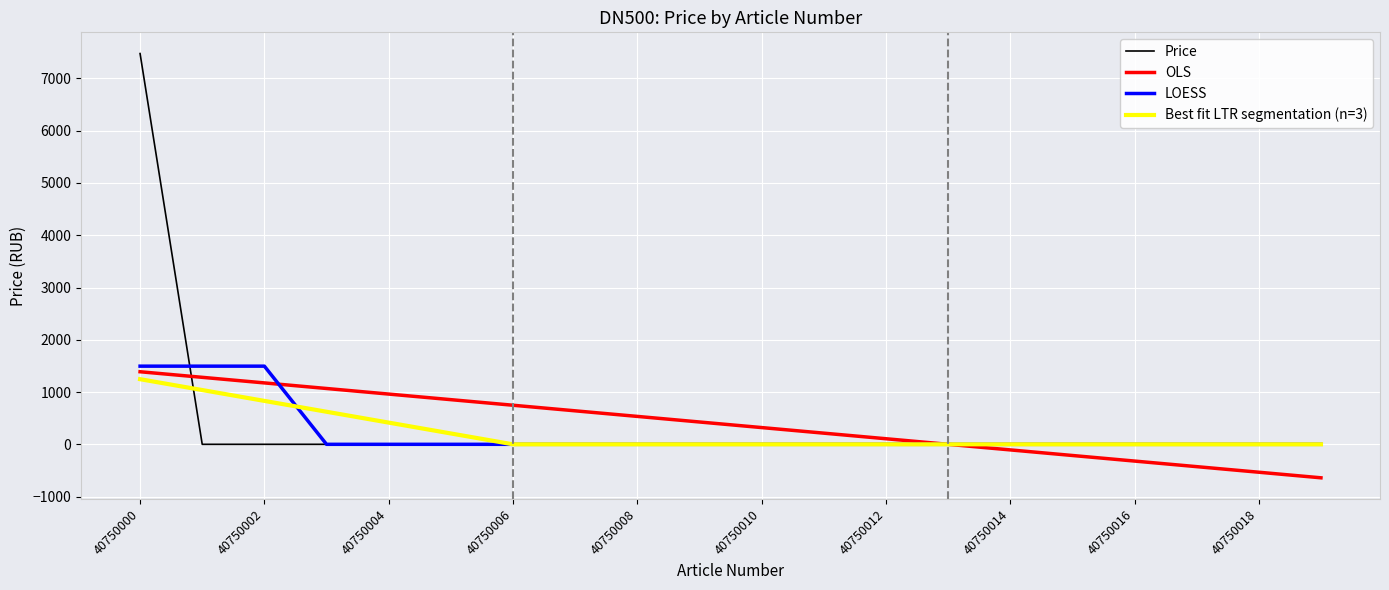

What is the greatest value displayed?

7476